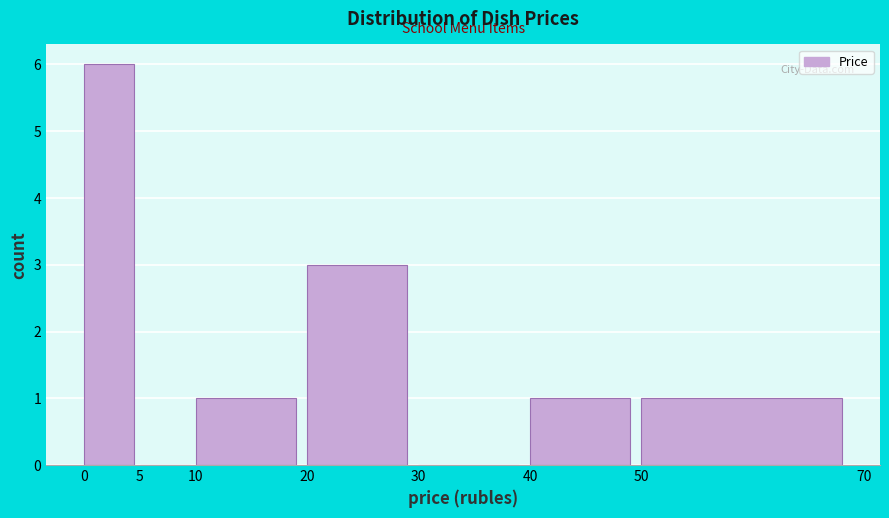

Reading left to right, list every bar in this chart as the range it spans on the x-axis followed by its height. The values are not printed on the chart, so give them approximately, as read against the axis.

0 to 5: 6
5 to 10: 0
10 to 20: 1
20 to 30: 3
30 to 40: 0
40 to 50: 1
50 to 70: 1